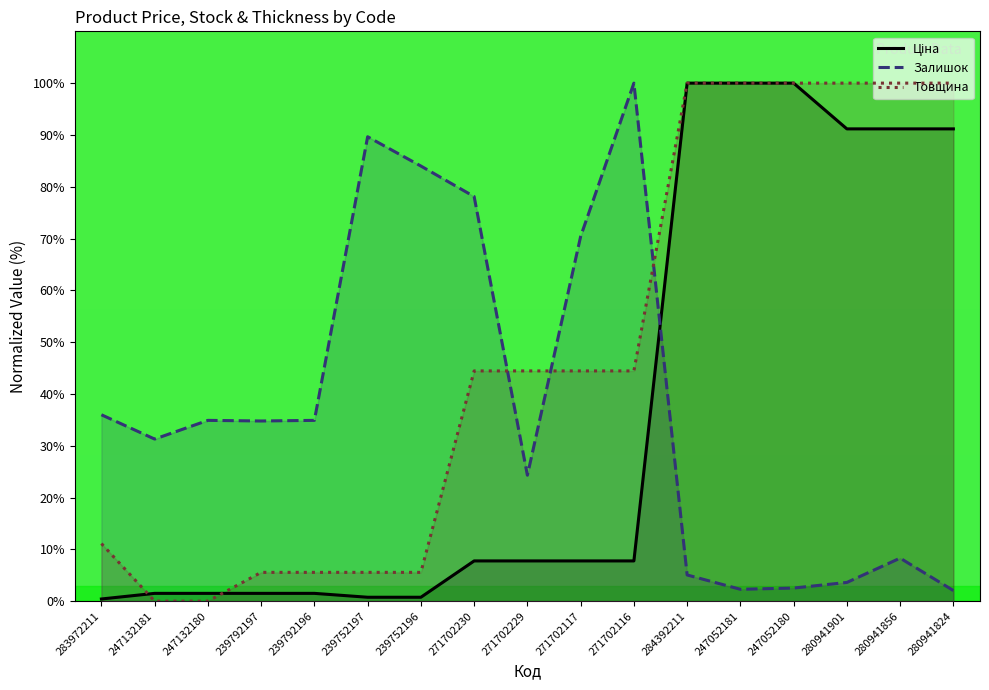

Which category has the lowest value in the Ціна series?

283972211